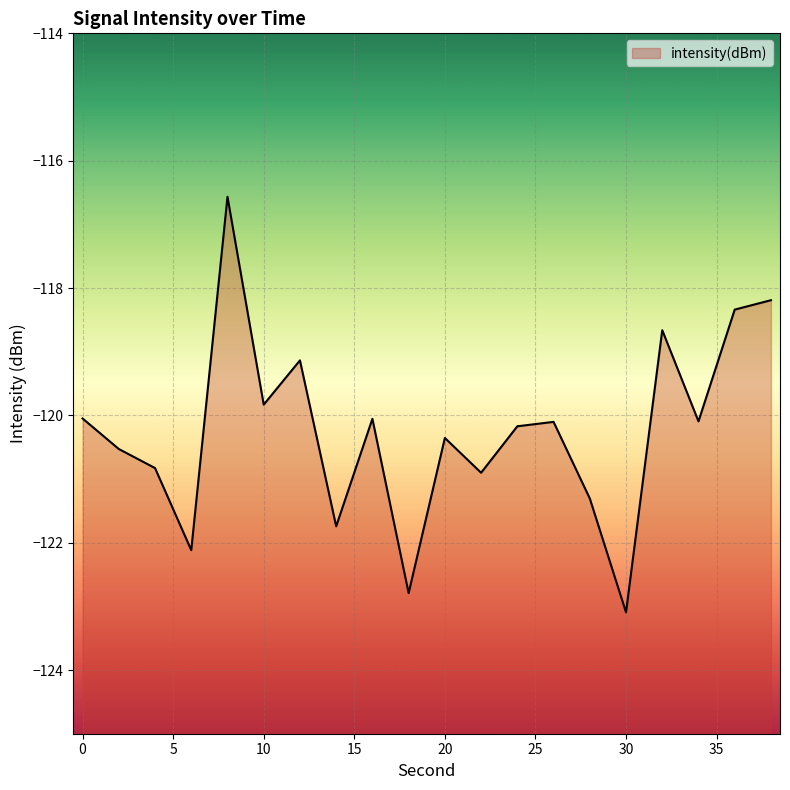

How many lines are shown in the chart?

1